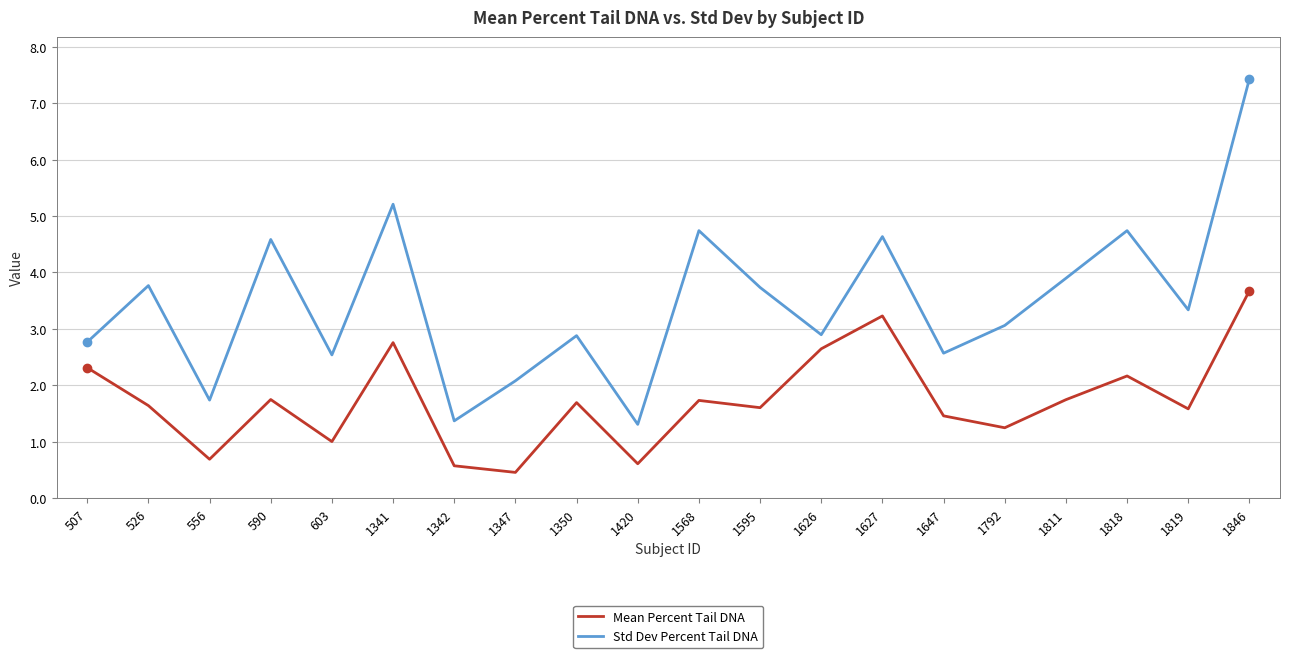

Which series has the largest range (max minus min)?

Std Dev Percent Tail DNA